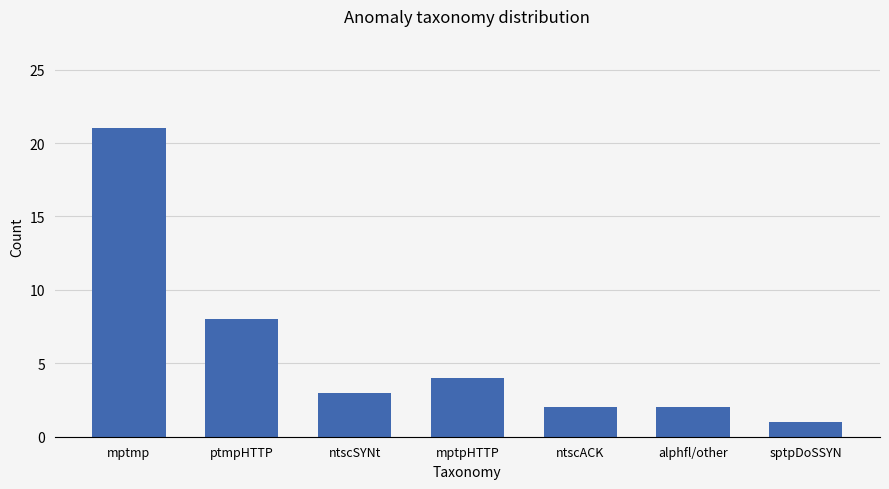

What is the difference between the values at mptmp and ntscACK?

19